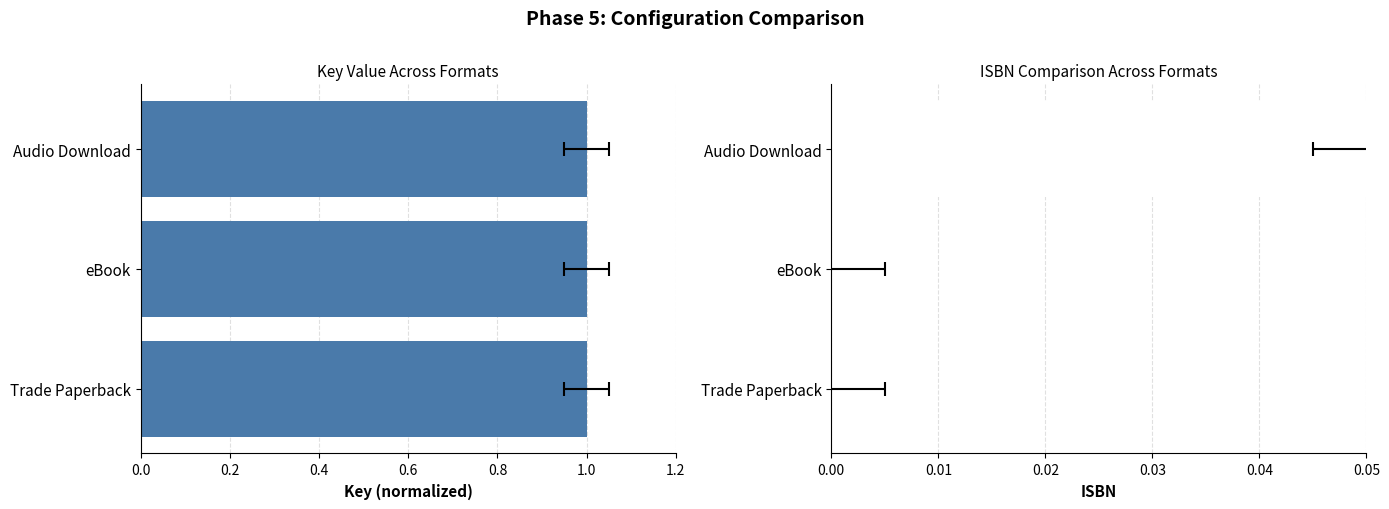

Which series has the largest range (max minus min)?

ISBN13